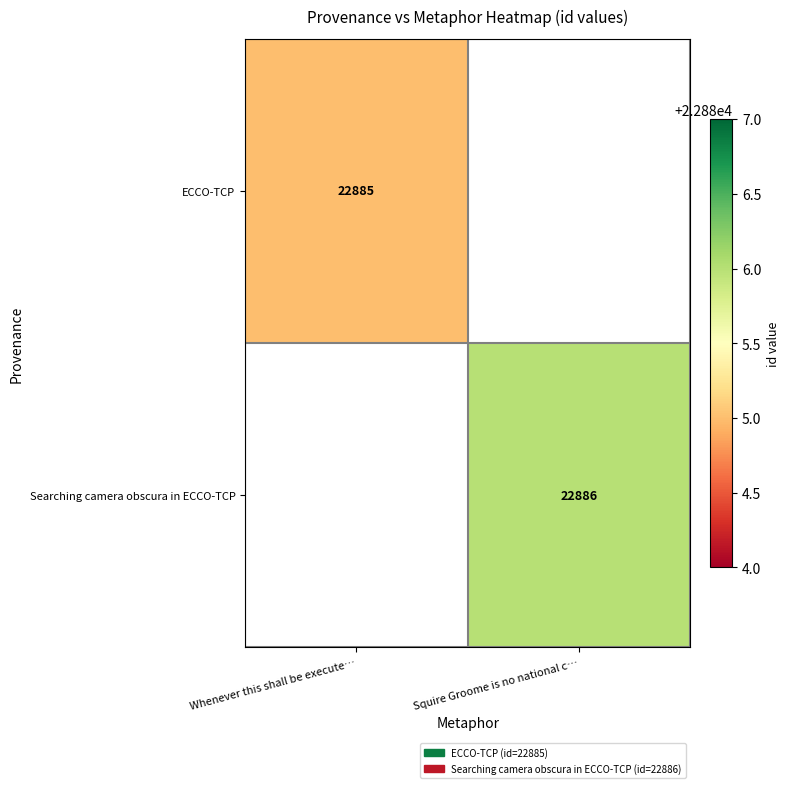

The value of ECCO-TCP at Whenever this shall be execute… is 34971. True or false?

False